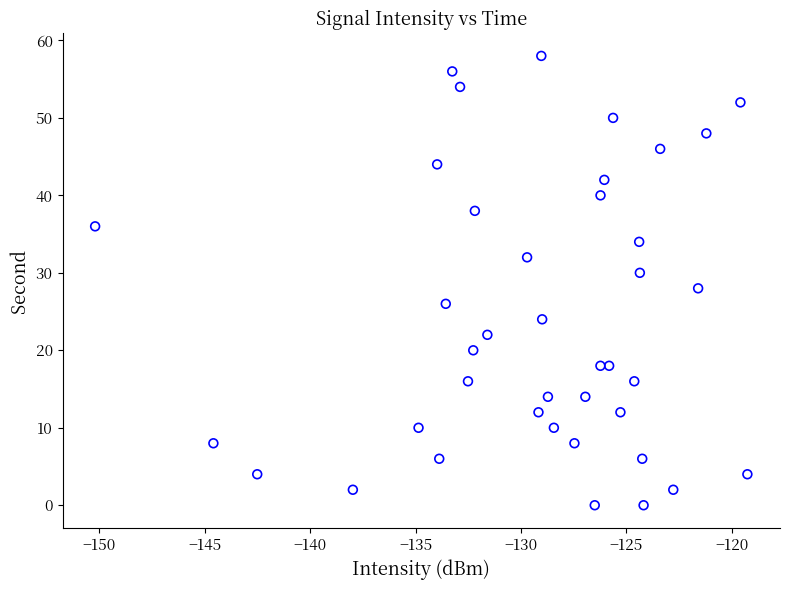

What is the range of Y values (max minus min)?

58